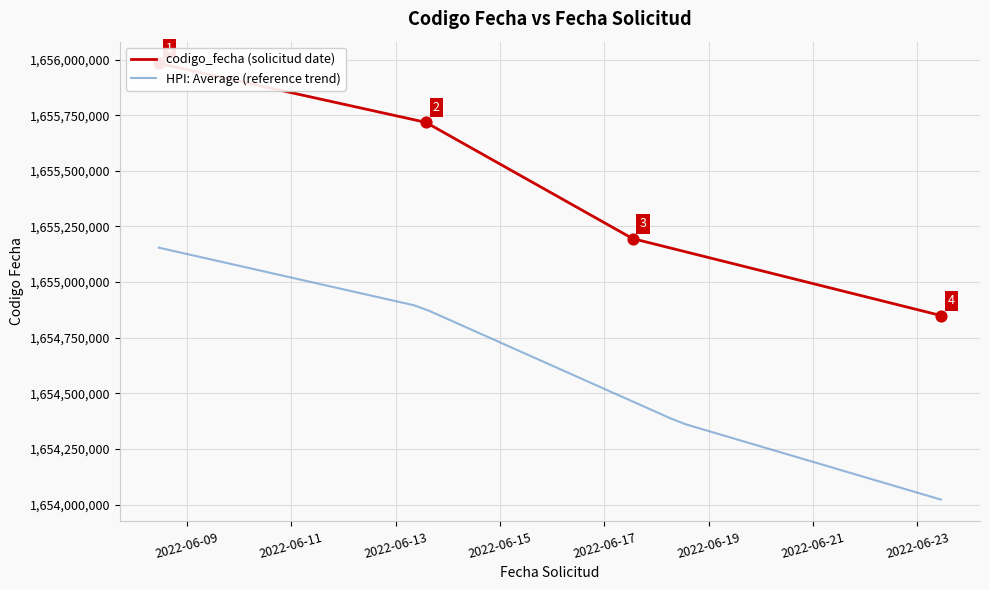

What is the change in value from 2022-06-08 11:07:10 to 2022-06-13 13:53:28?

-264641